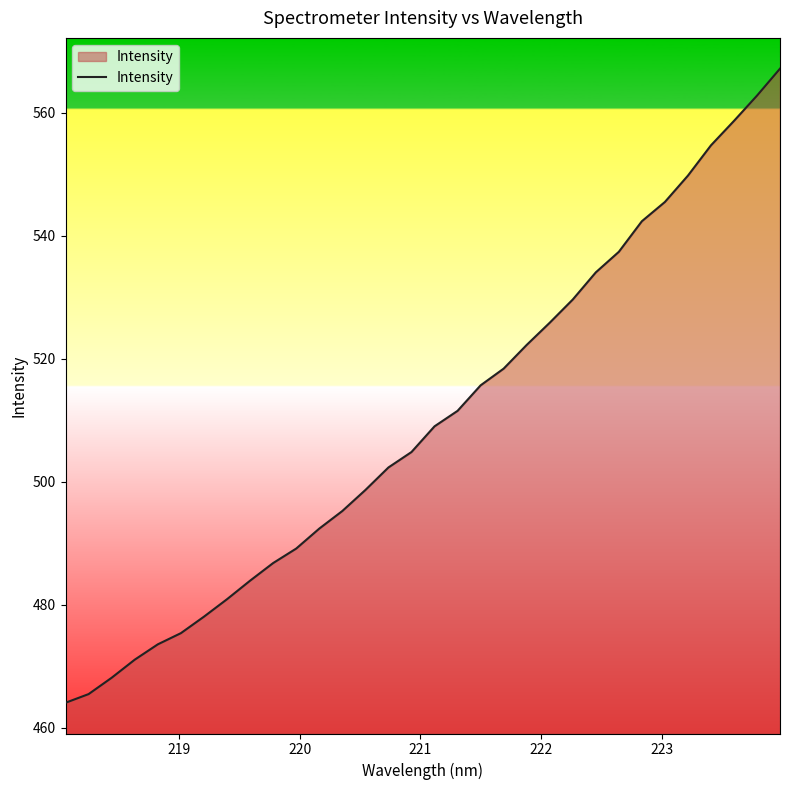

What is the minimum value shown in the chart?

464.1